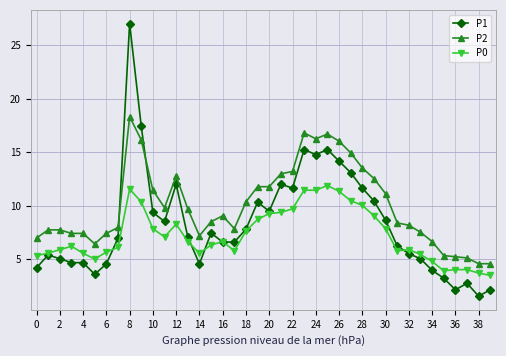

List the series in order of their peak value, lowest first.

P0, P2, P1